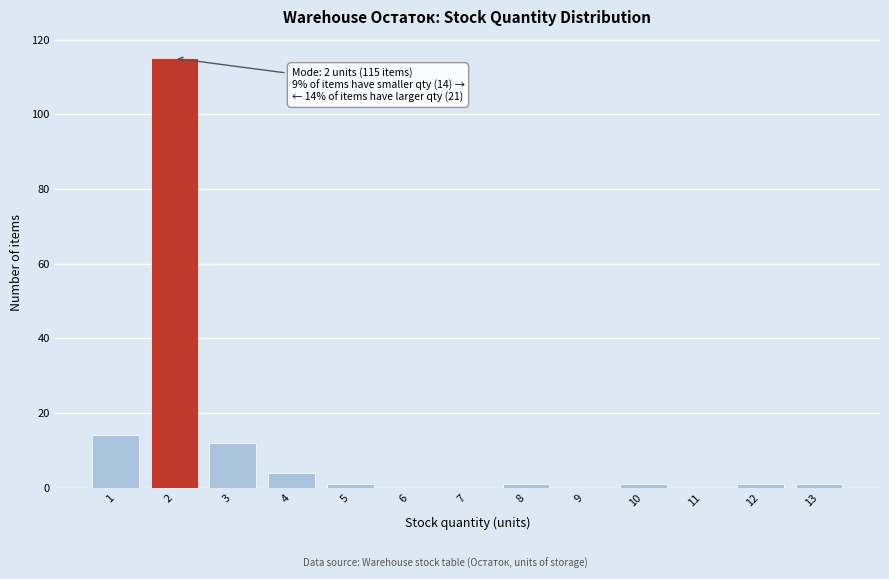

Over which range of the x-axis is the bar tallest?

1.5 to 2.5